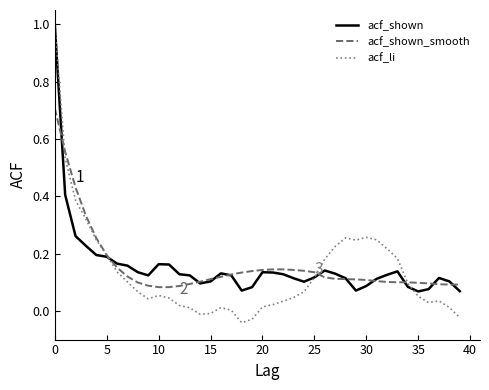

How many acf_shown_smooth values are between 0 and 1?

40